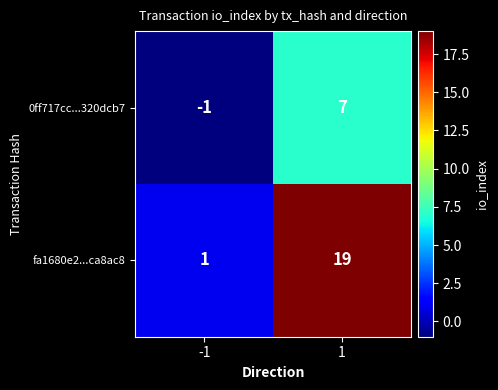

What is the smallest value displayed?

-1